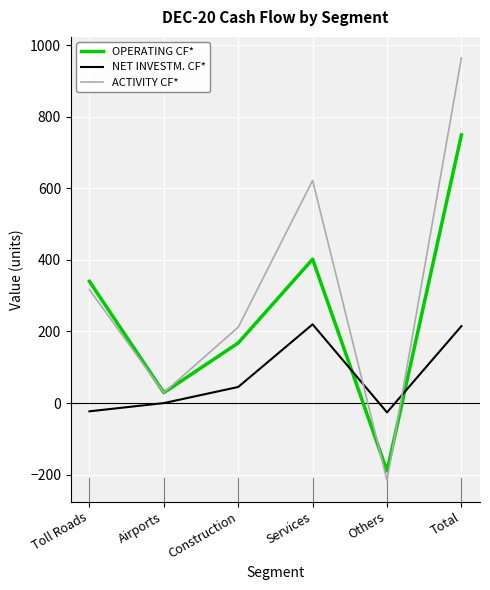

In NET INVESTM. CF*, how many points are higher than both neighbors (excluding endpoints)?

1